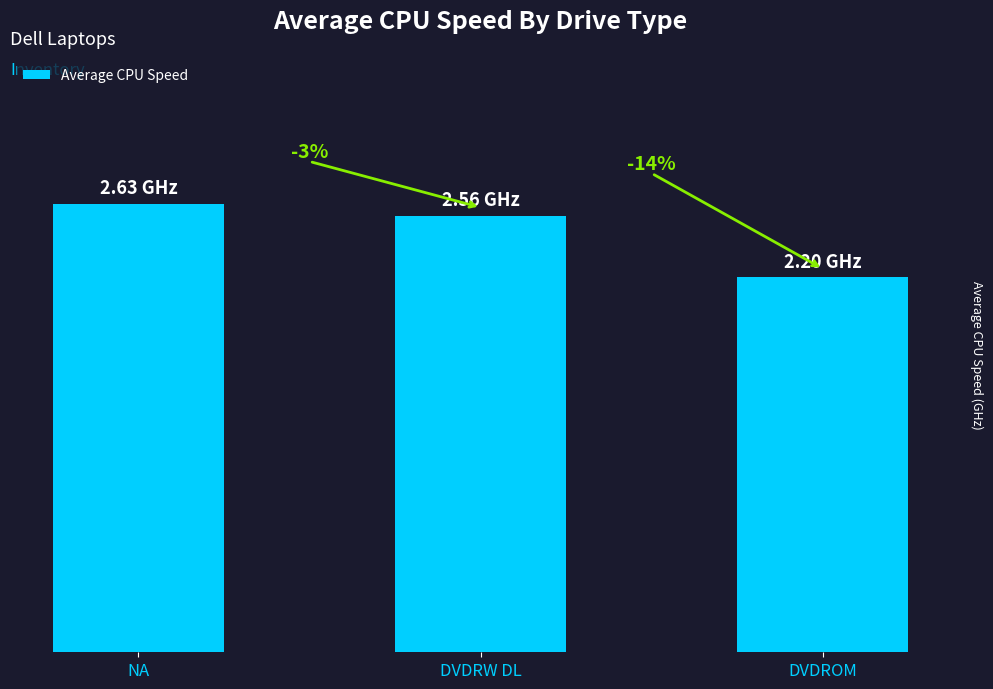

What is the value of the 2nd bar from the left?

2.6